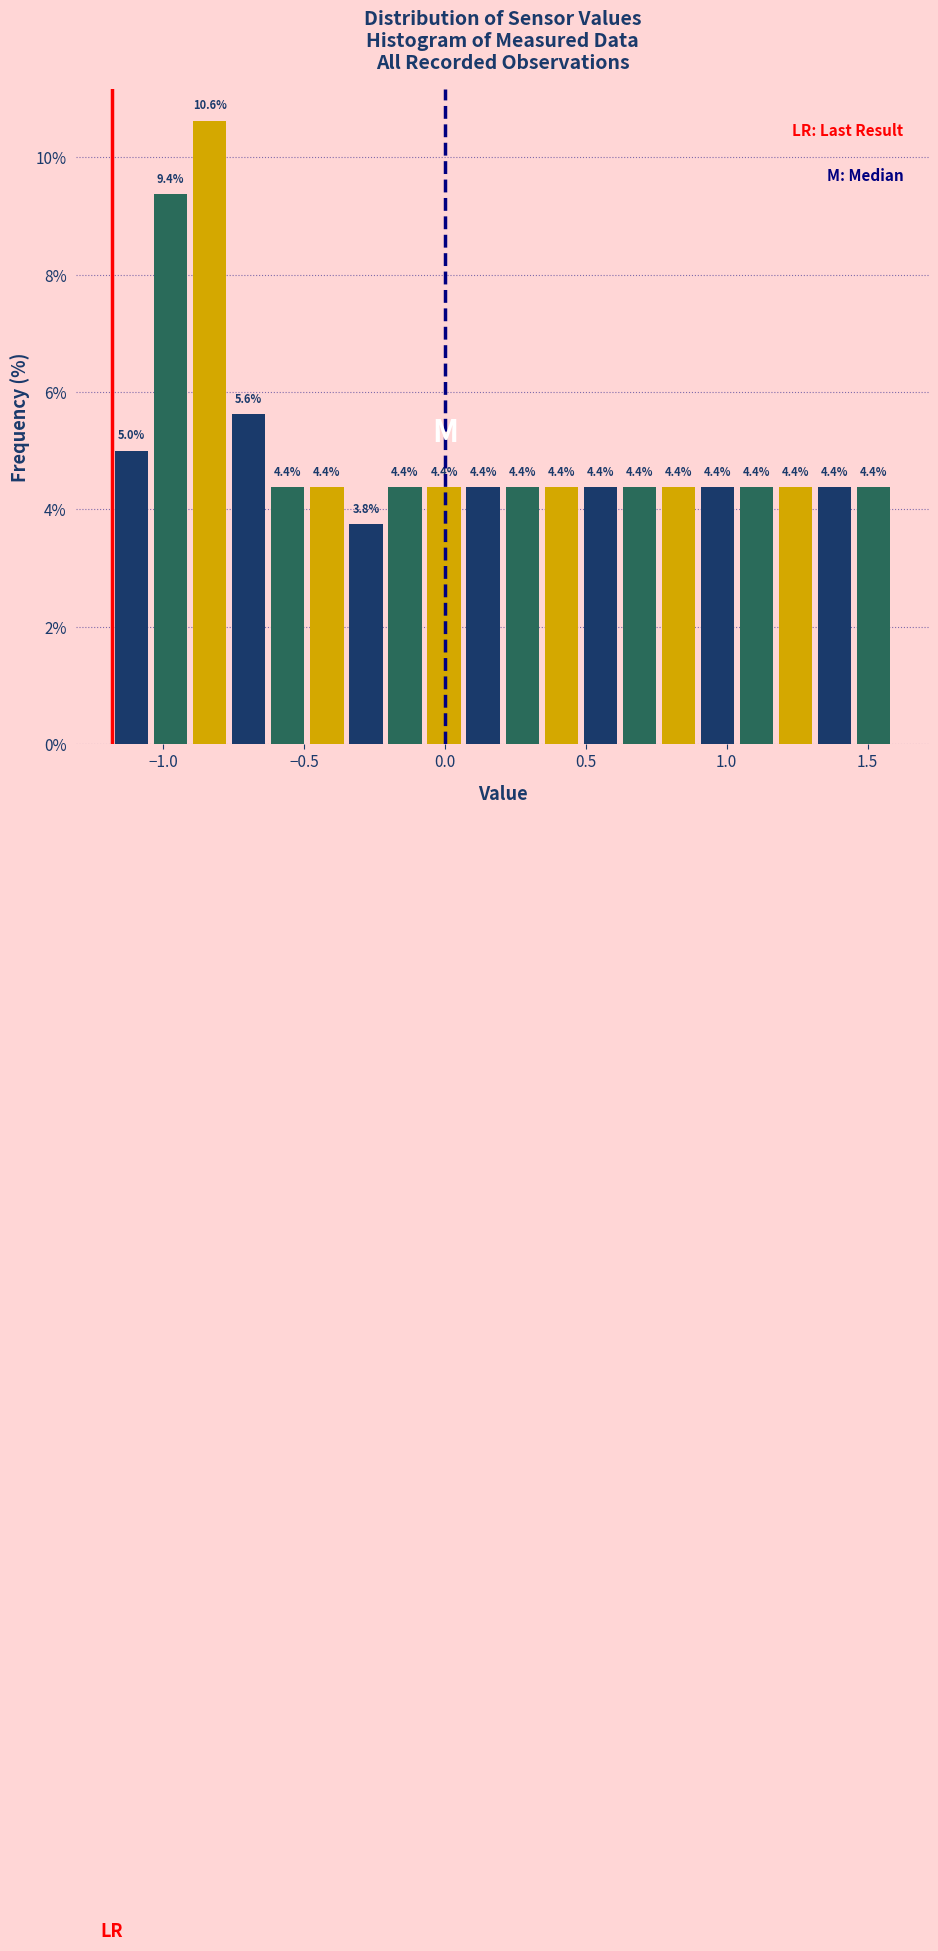

Around what value on the x-axis is the tallest bar? Give the approximate position of its centre, as read against the axis.

-0.85